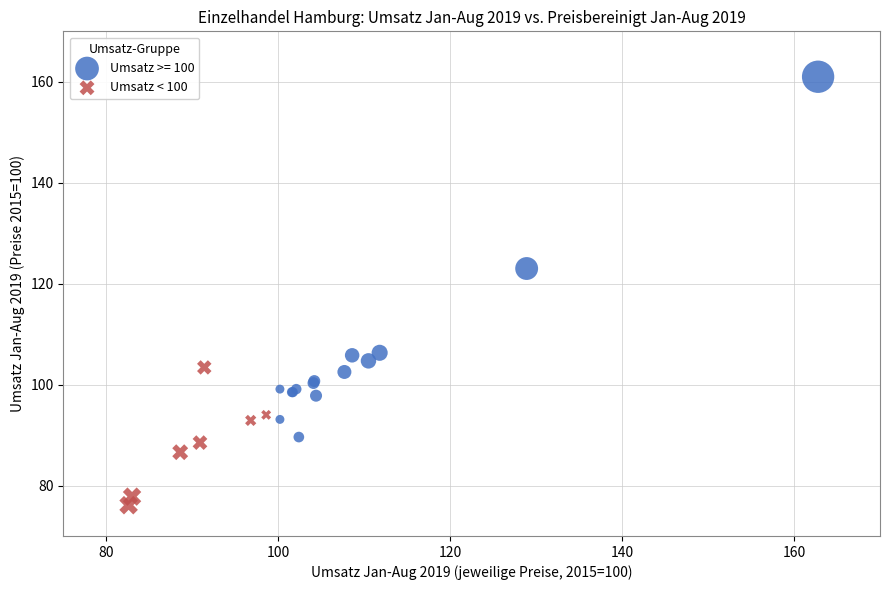

Which series reaches the maximum Y coordinate?

Umsatz >= 100